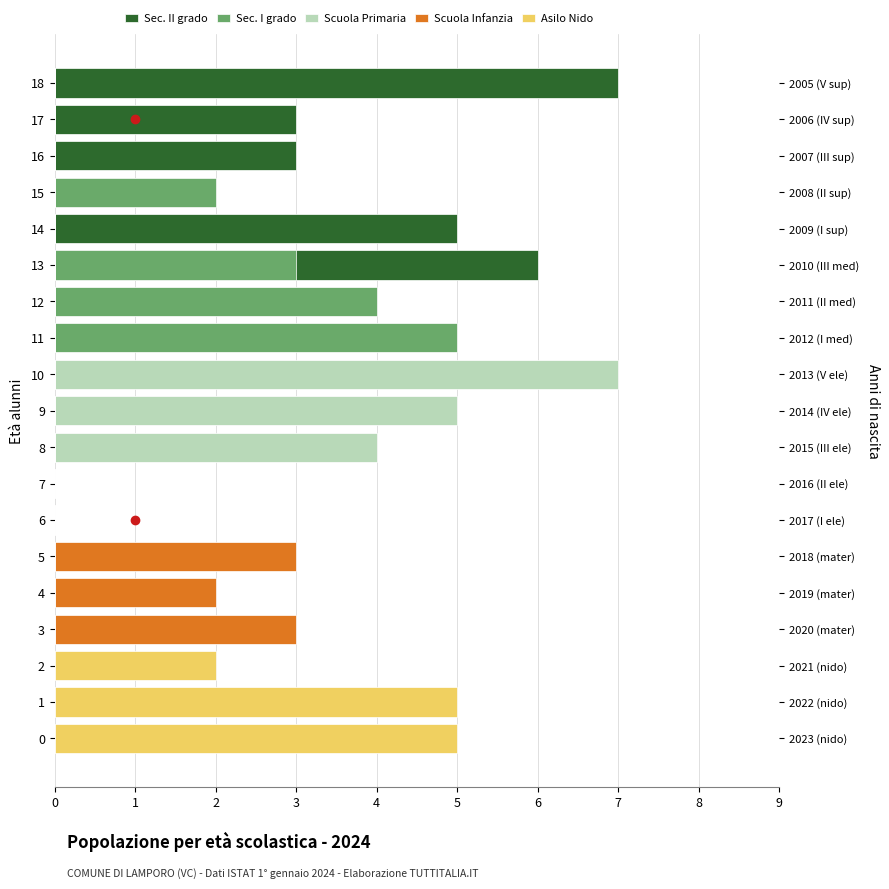

At 9, list the series in order from largest to smallest.

Scuola Primaria, Sec. II grado, Sec. I grado, Scuola Infanzia, Asilo Nido